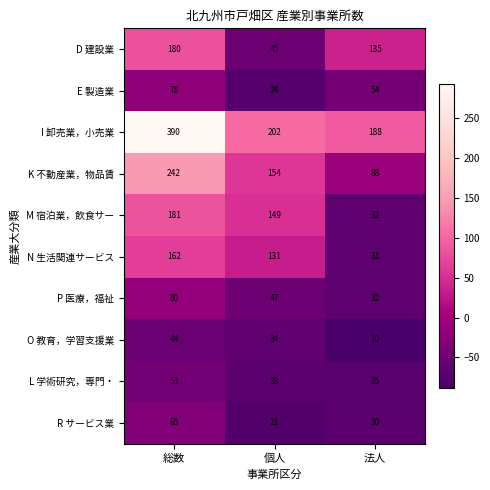

Which label corresponds to the largest value in the chart?

総数